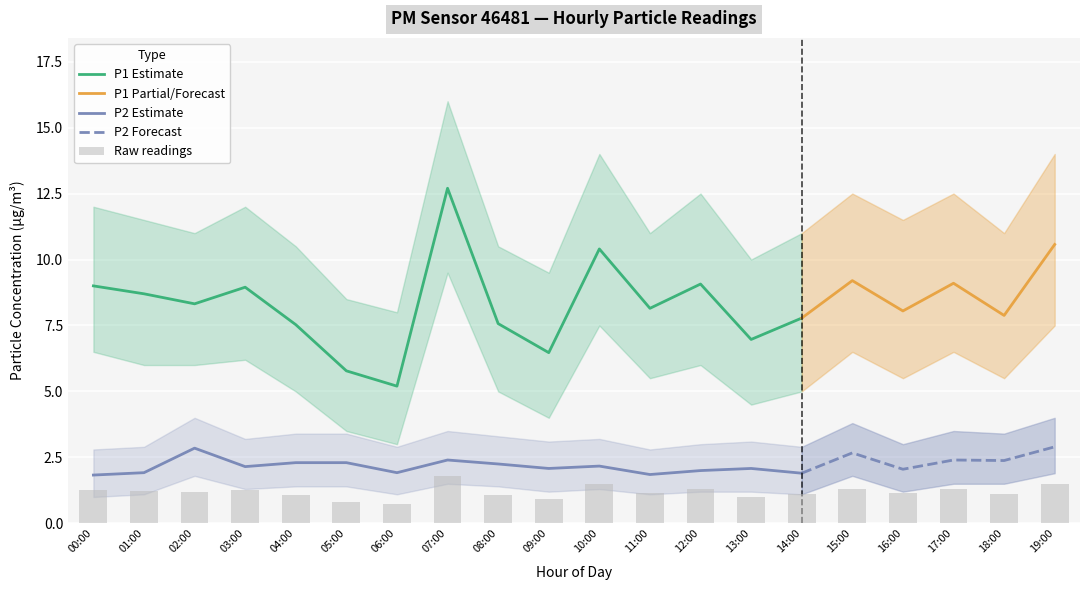

What is the difference between the P1_lower values at 13:00 and 16:00?

1.0